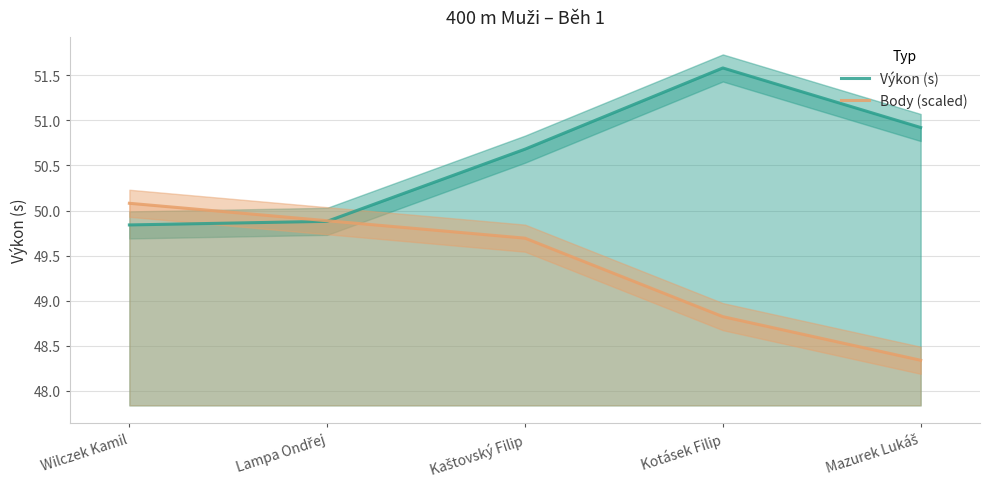

Which series has the widest spread of values?

Výkon (s)